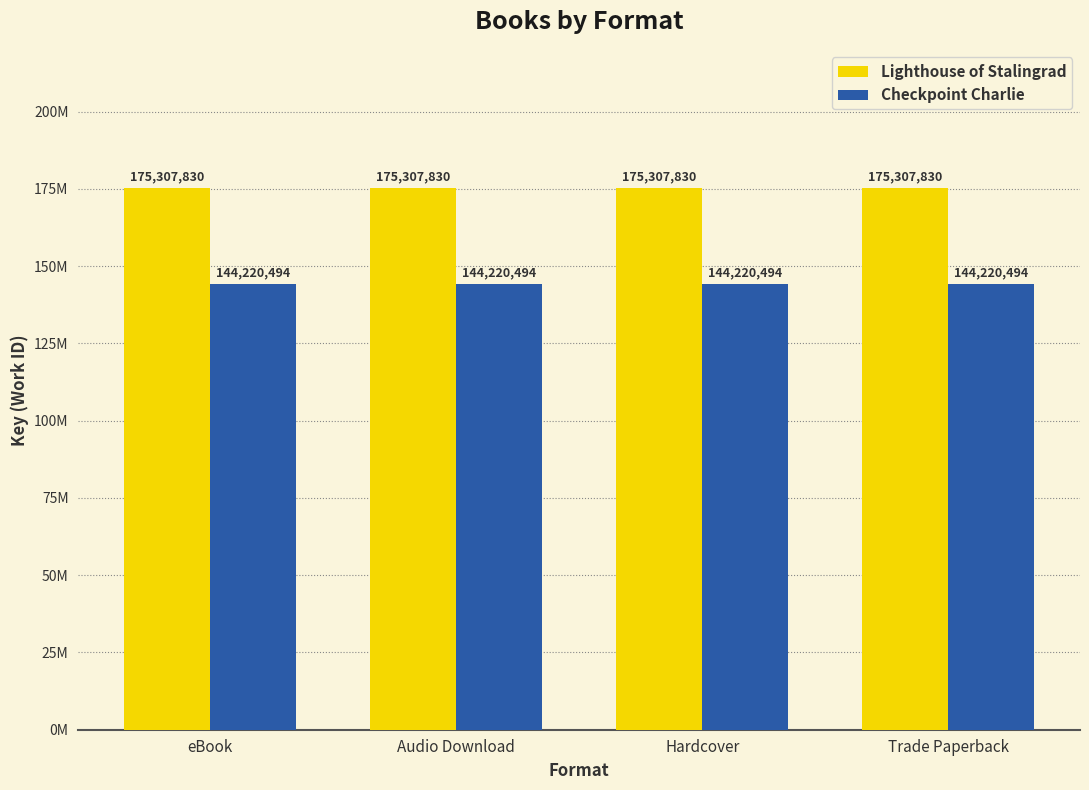

What is the value of the Checkpoint Charlie bar at the 1st from the left?

144220494